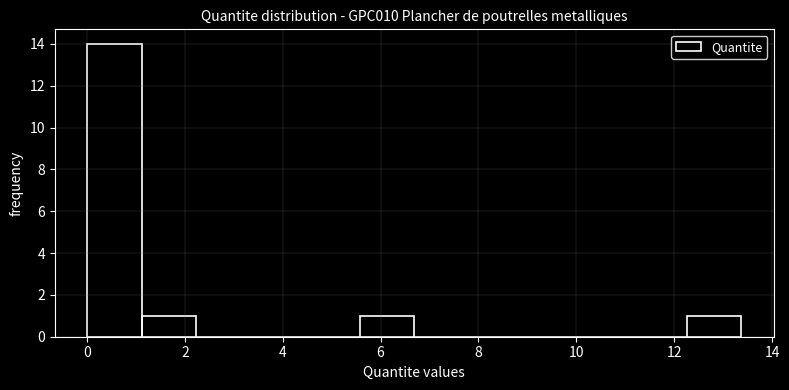

Reading left to right, transcribe this chart: for each bar, give the range it covers on the x-axis and its height. Neither the bar edges nor the heights are printed on the chart, so give them approximately, as read against the axes.

0.0 to 1.2: 14
1.2 to 2.2: 1
2.2 to 3.4: 0
3.4 to 4.4: 0
4.4 to 5.6: 0
5.6 to 6.6: 1
6.6 to 7.8: 0
7.8 to 9.0: 0
9.0 to 10.0: 0
10.0 to 11.2: 0
11.2 to 12.2: 0
12.2 to 13.4: 1